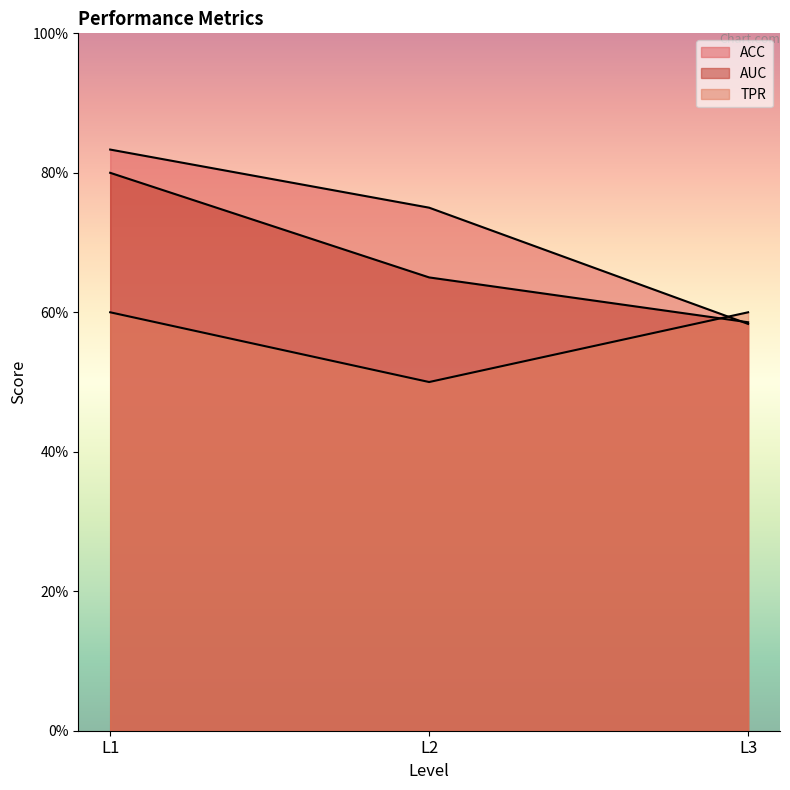

What is the average value of the TPR series?

0.6